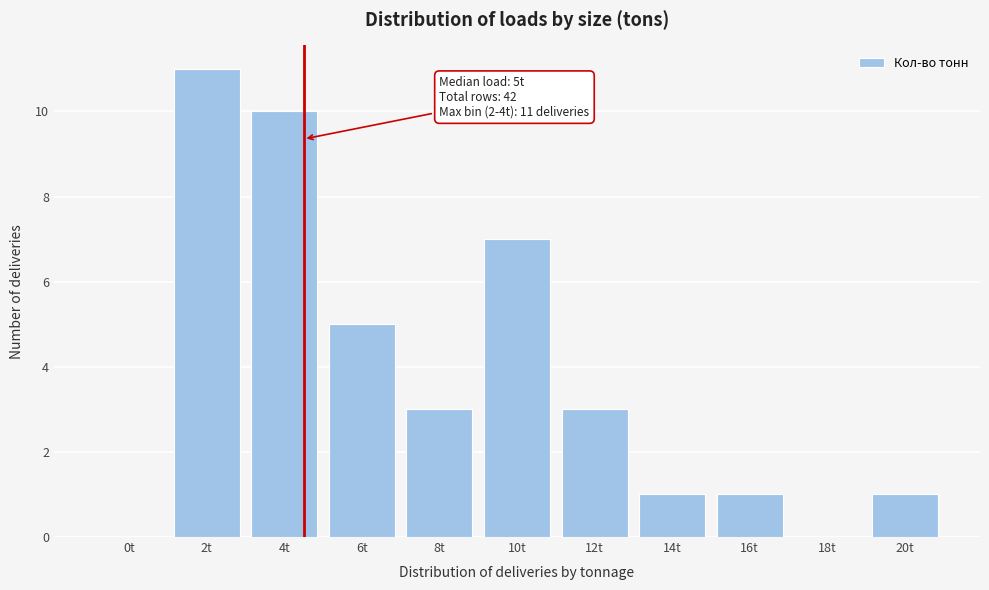

Reading right to left, list all the values displayed in this chart.

20t=1	18t=0	16t=1	14t=1	12t=3	10t=7	8t=3	6t=5	4t=10	2t=11	0t=0